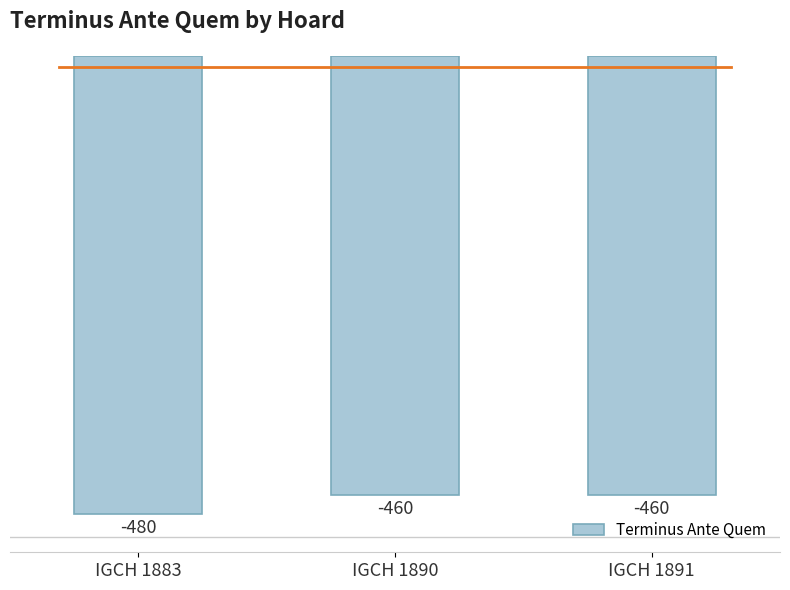

What is the greatest value displayed?

-460